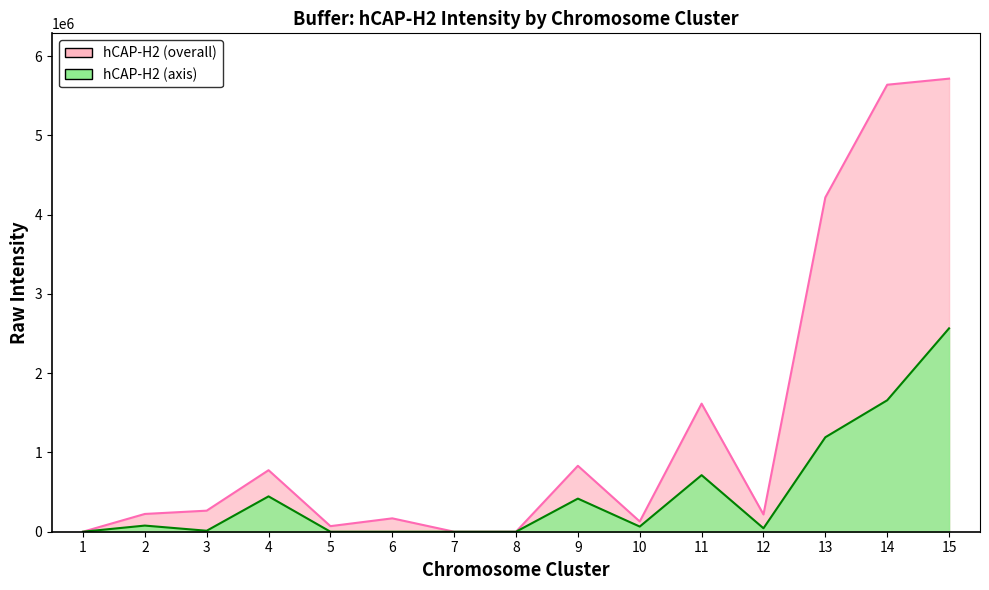

Reading left to right, extract all data points from this chart.

hCAP-H2 (overall): 1=0	2=224100	3=265624	4=775991	5=70328	6=168695	7=0	8=0	9=831362	10=129204	11=1615469	12=217749	13=4216374	14=5637716	15=5714461
hCAP-H2 (axis): 1=0	2=77427	3=12206	4=445896	5=0	6=0	7=0	8=0	9=417664	10=65049	11=713501	12=43621	13=1191627	14=1657878	15=2565203